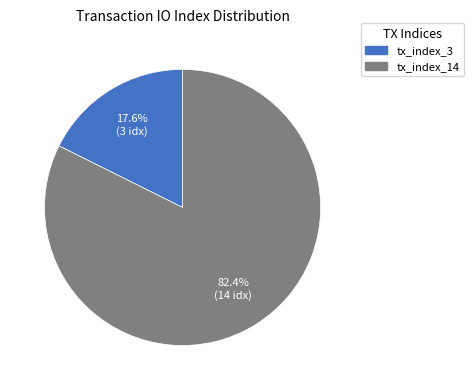

Which category accounts for the majority?

tx_index_14